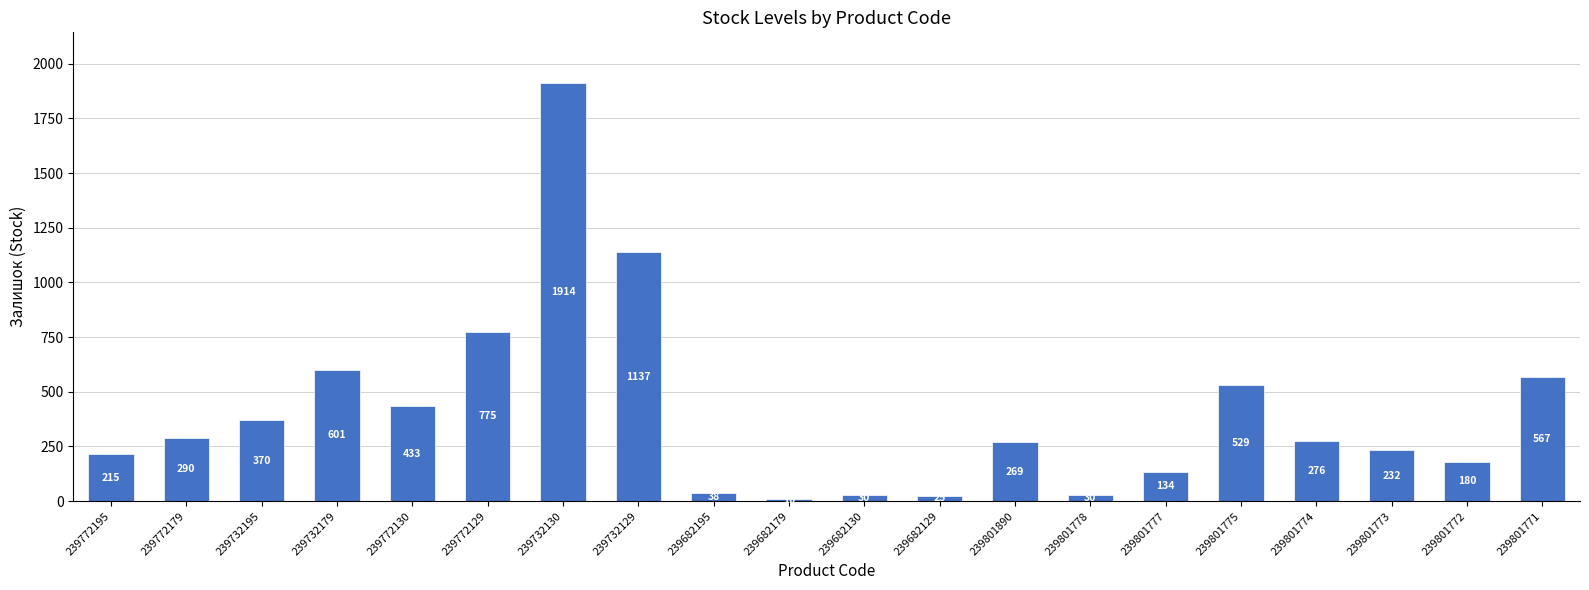

How many bars are there in total?

20